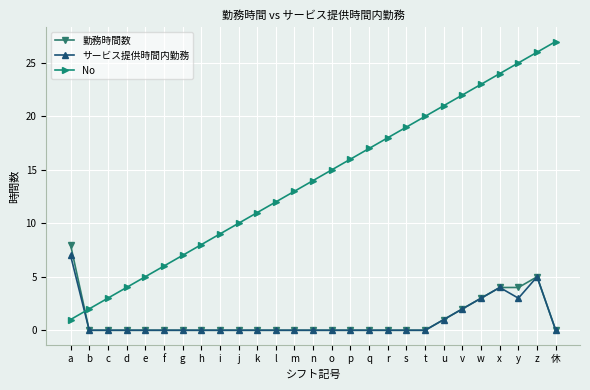

Count the サービス提供時間内勤務 values in the range 0 to 1.

21